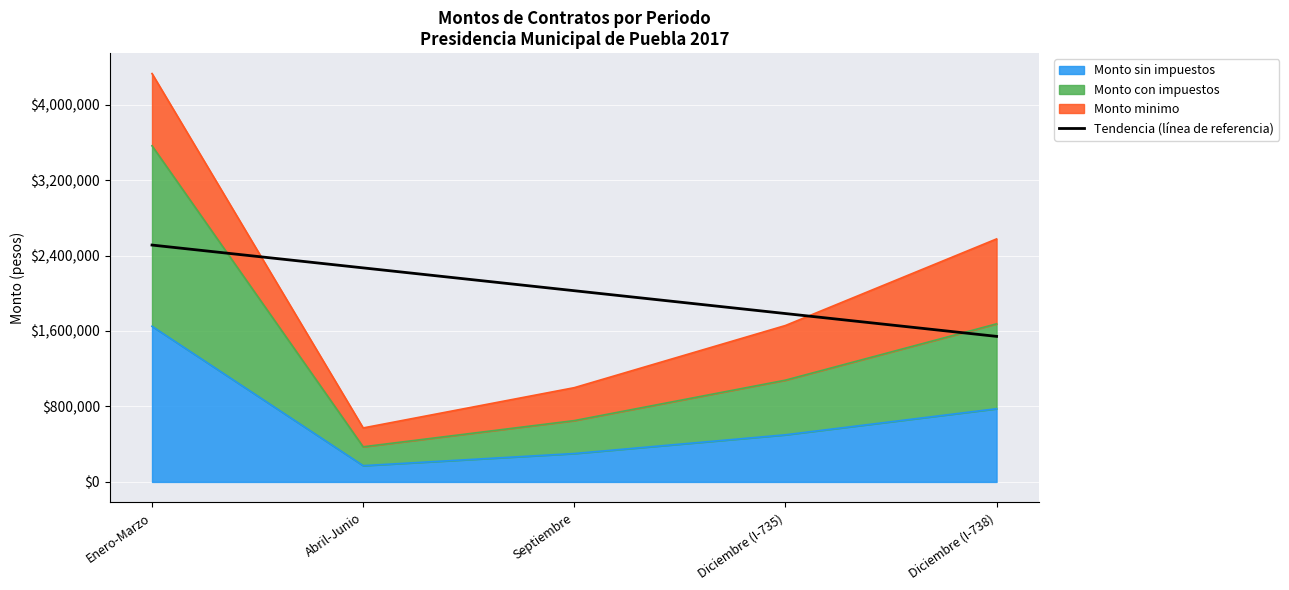

The value at Diciembre (I-738) is 2015163.1. True or false?

False